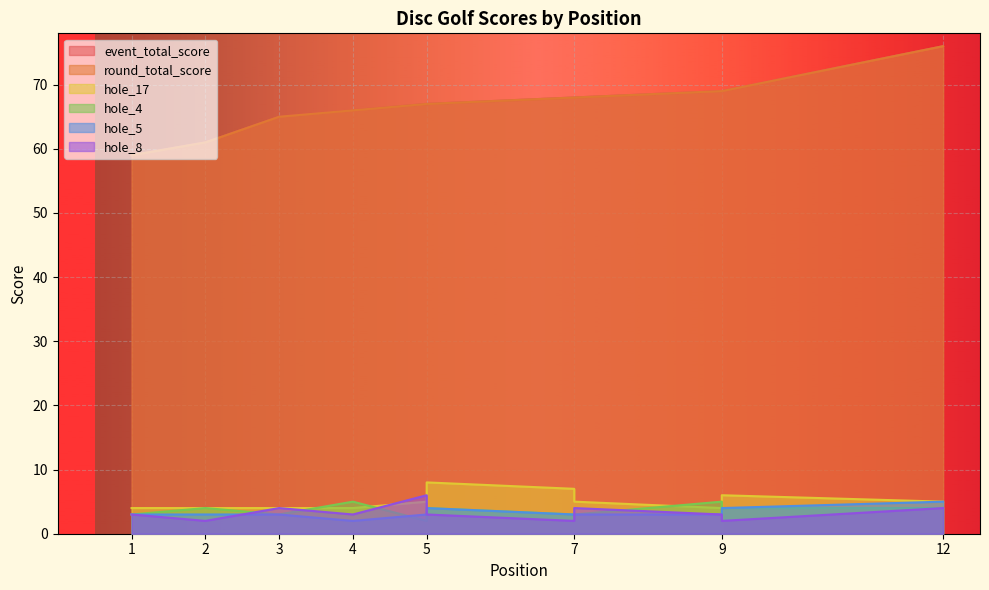

What is the difference between the hole_17 values at 5 and 9?

1